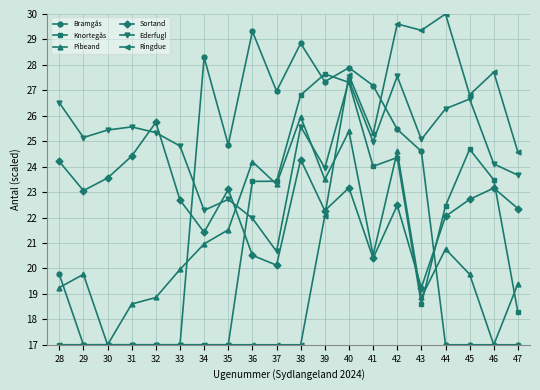

Between 33 and 35, which series saw the biggest shift?

Bramgås